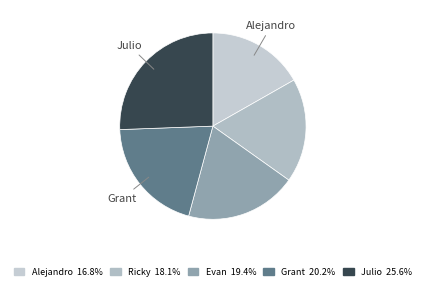

What percentage is the Julio slice, to the nearest percent?

26%